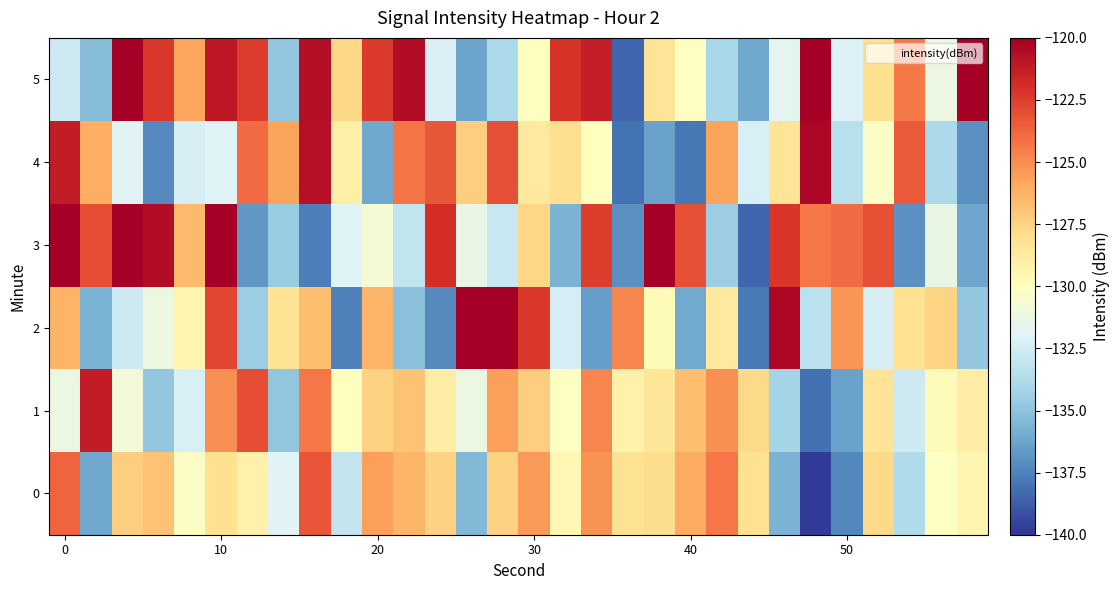

Count the number of categories in the chart.

30